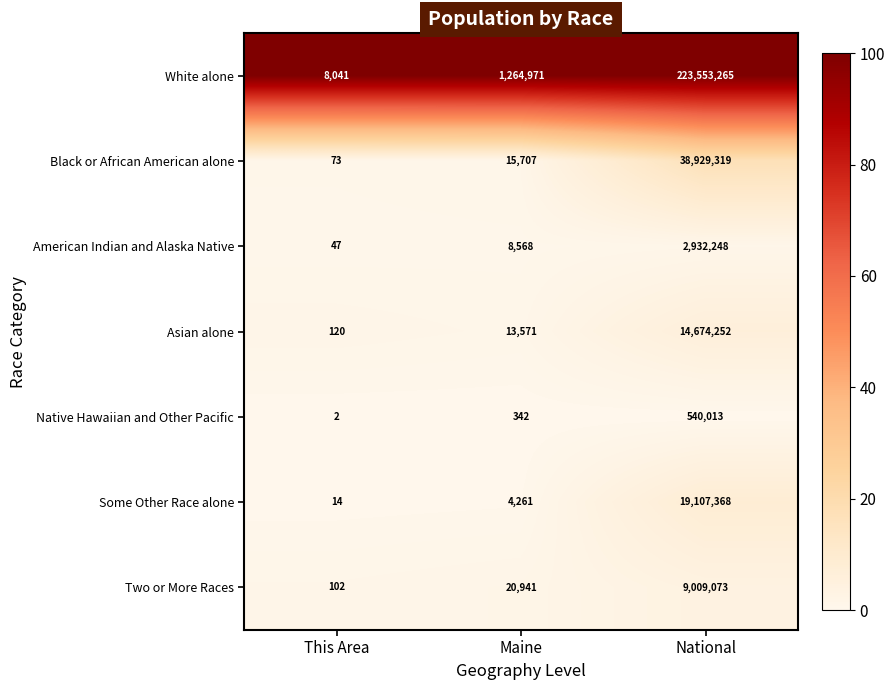

Reading left to right, extract all data points from this chart.

White alone: This Area=8041	Maine=1264971	National=223553265
Black or African American alone: This Area=73	Maine=15707	National=38929319
American Indian and Alaska Native: This Area=47	Maine=8568	National=2932248
Asian alone: This Area=120	Maine=13571	National=14674252
Native Hawaiian and Other Pacific: This Area=2	Maine=342	National=540013
Some Other Race alone: This Area=14	Maine=4261	National=19107368
Two or More Races: This Area=102	Maine=20941	National=9009073